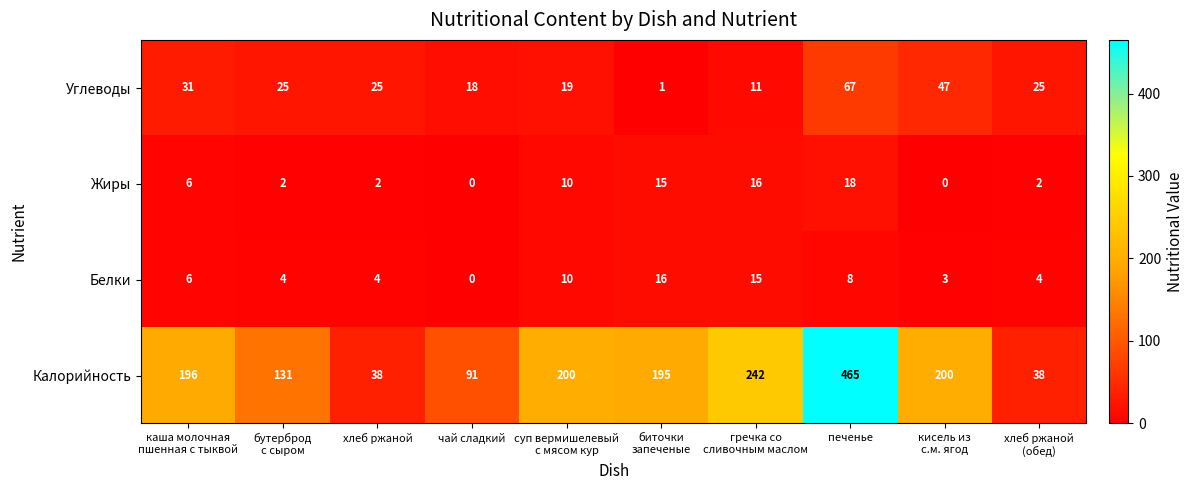

Which label corresponds to the largest value in the chart?

печенье